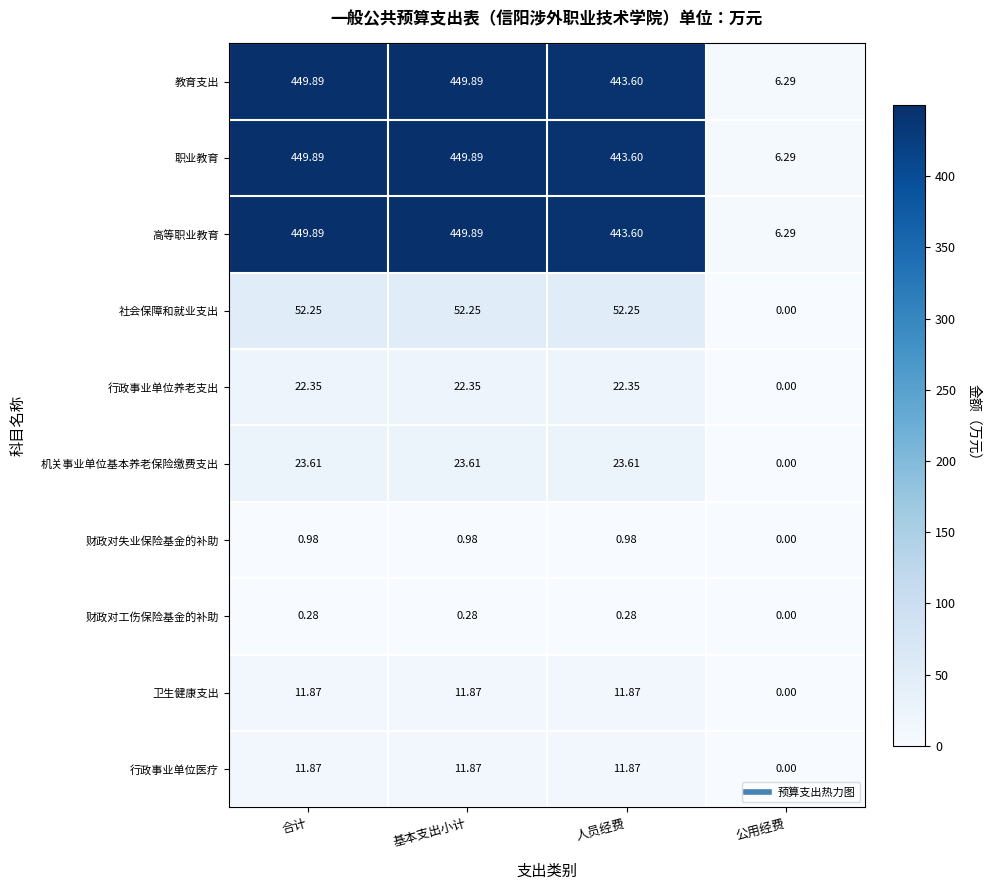

Which category has the lowest value across all series?

公用经费